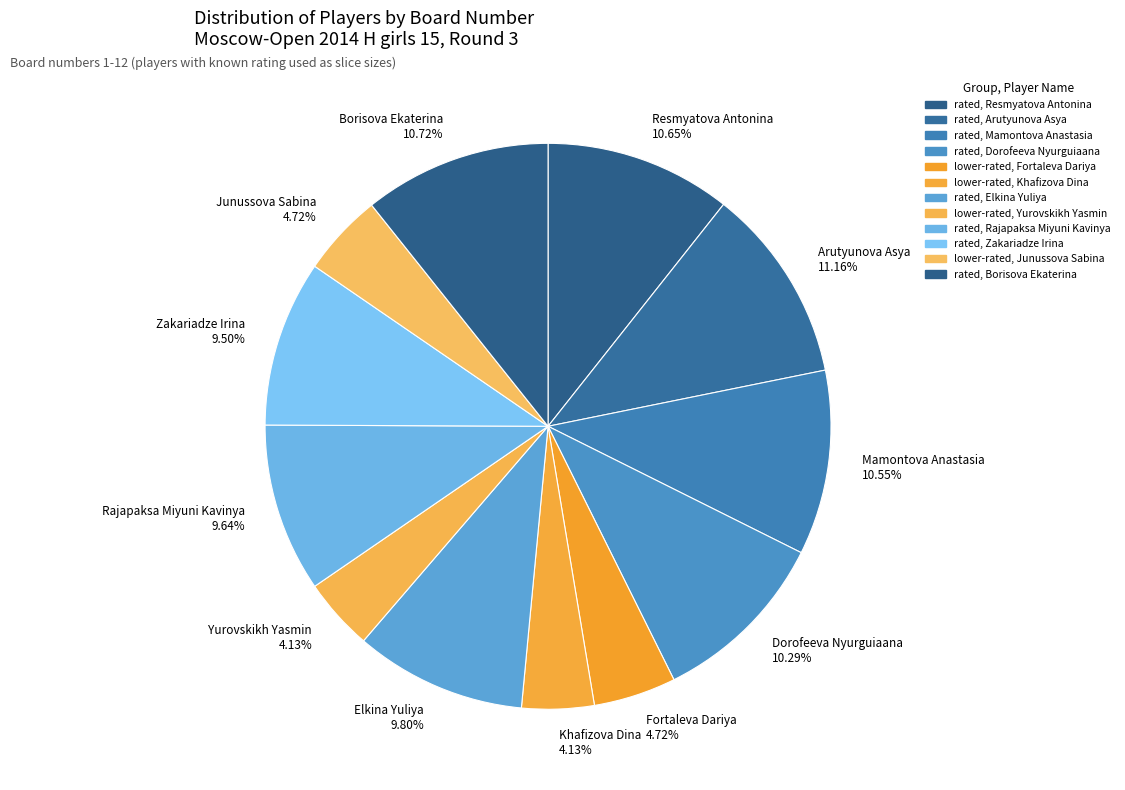

Do Borisova Ekaterina and Yurovskikh Yasmin together represent more than half of the pie?

No